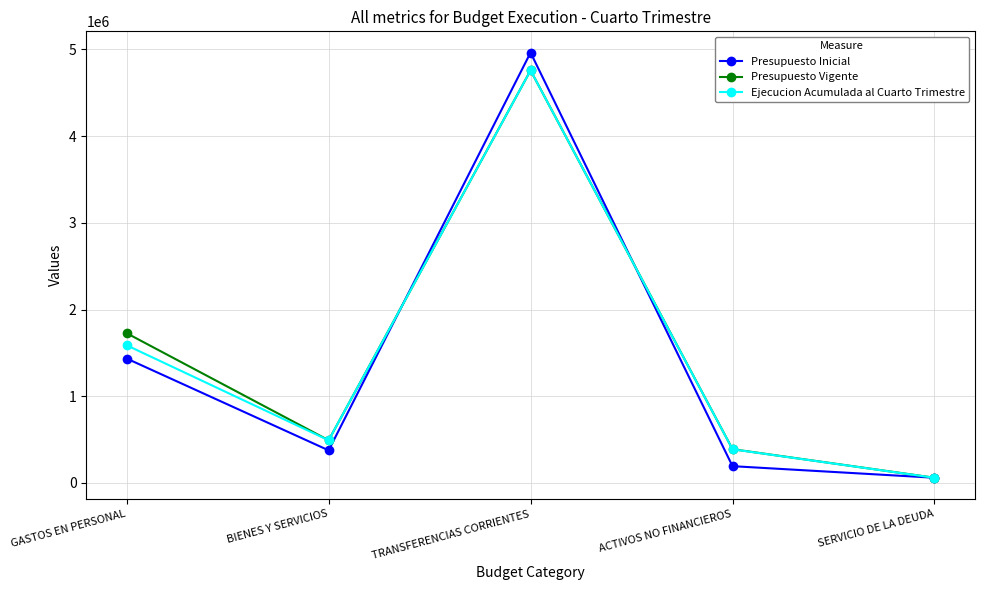

Rank the categories by Presupuesto Vigente value from lowest to highest.

SERVICIO DE LA DEUDA, ACTIVOS NO FINANCIEROS, BIENES Y SERVICIOS, GASTOS EN PERSONAL, TRANSFERENCIAS CORRIENTES